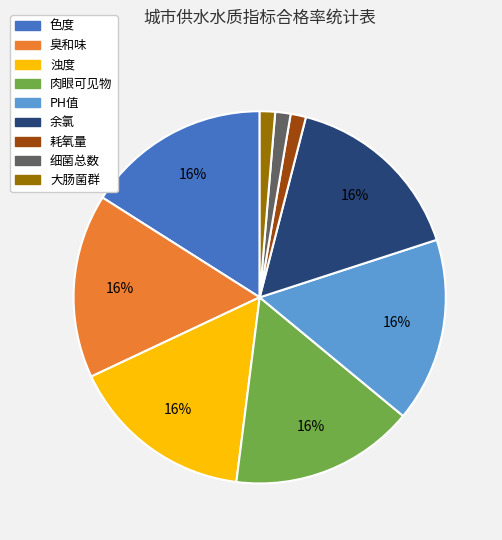

Does 浊度 represent more than half of the total?

No